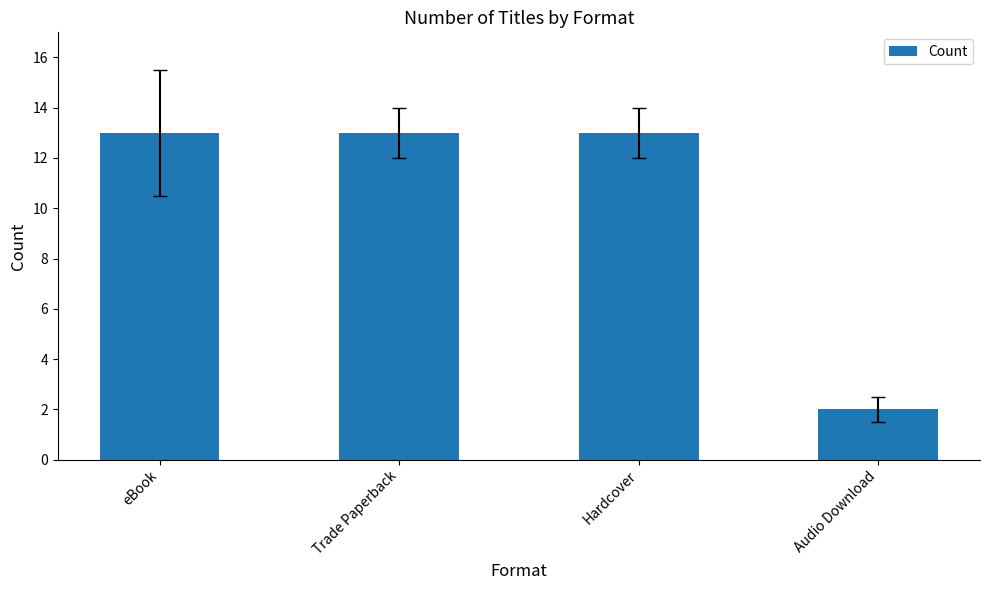

What position from the left is eBook?

1